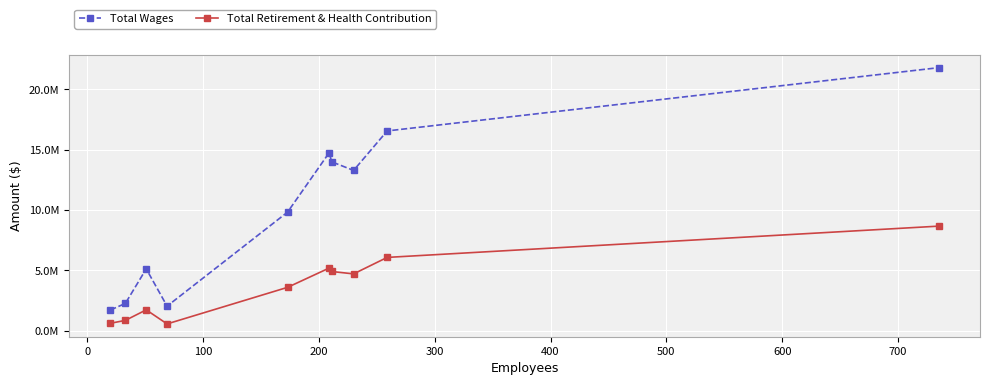

What are all the series names shown in the legend?

Total Wages, Total Retirement & Health Contribution